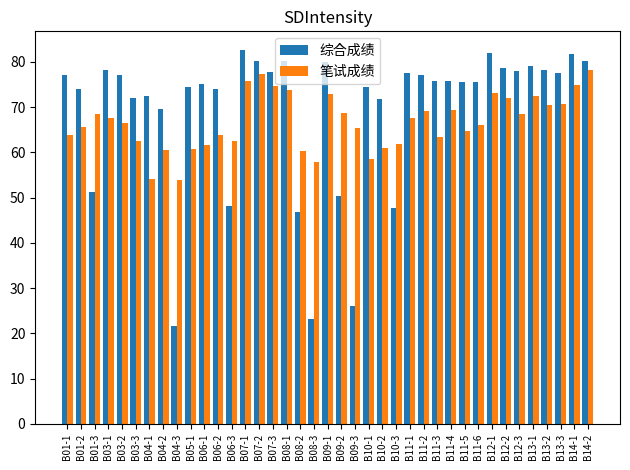

Is it true that 笔试成绩 equals 97.8 at B12-3?

False